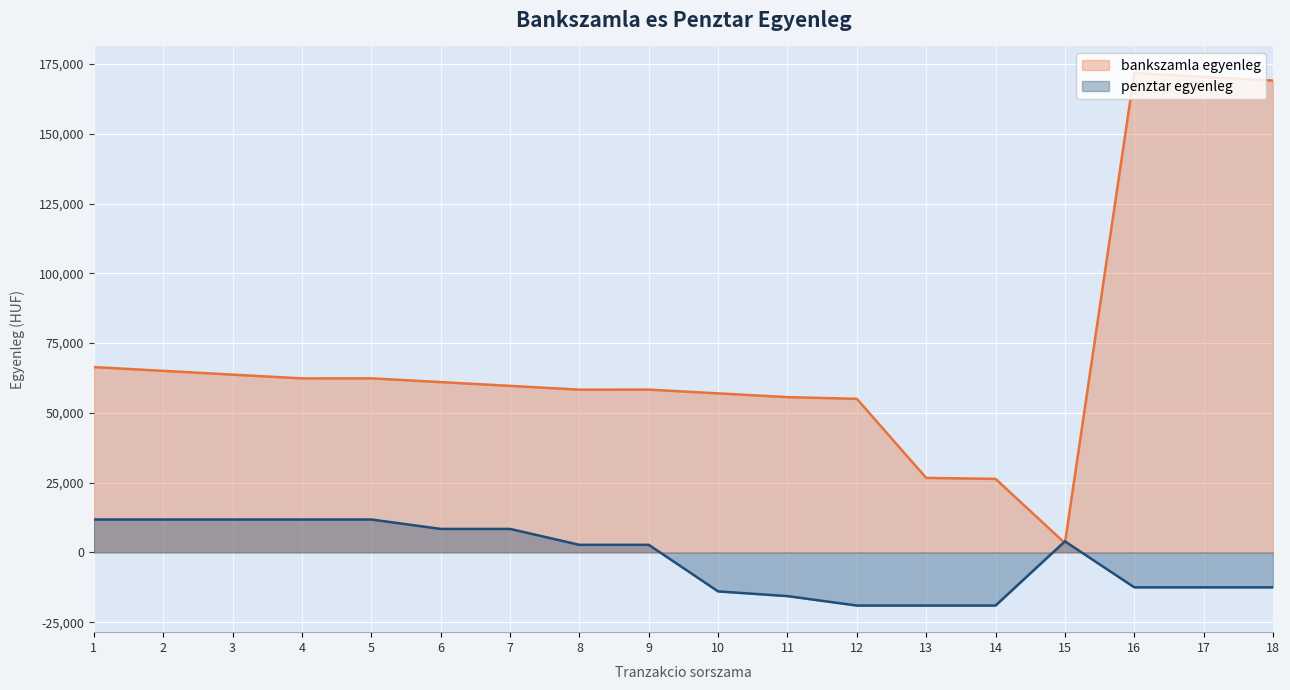

Which series changed the most between 4 and 8?

penztar egyenleg